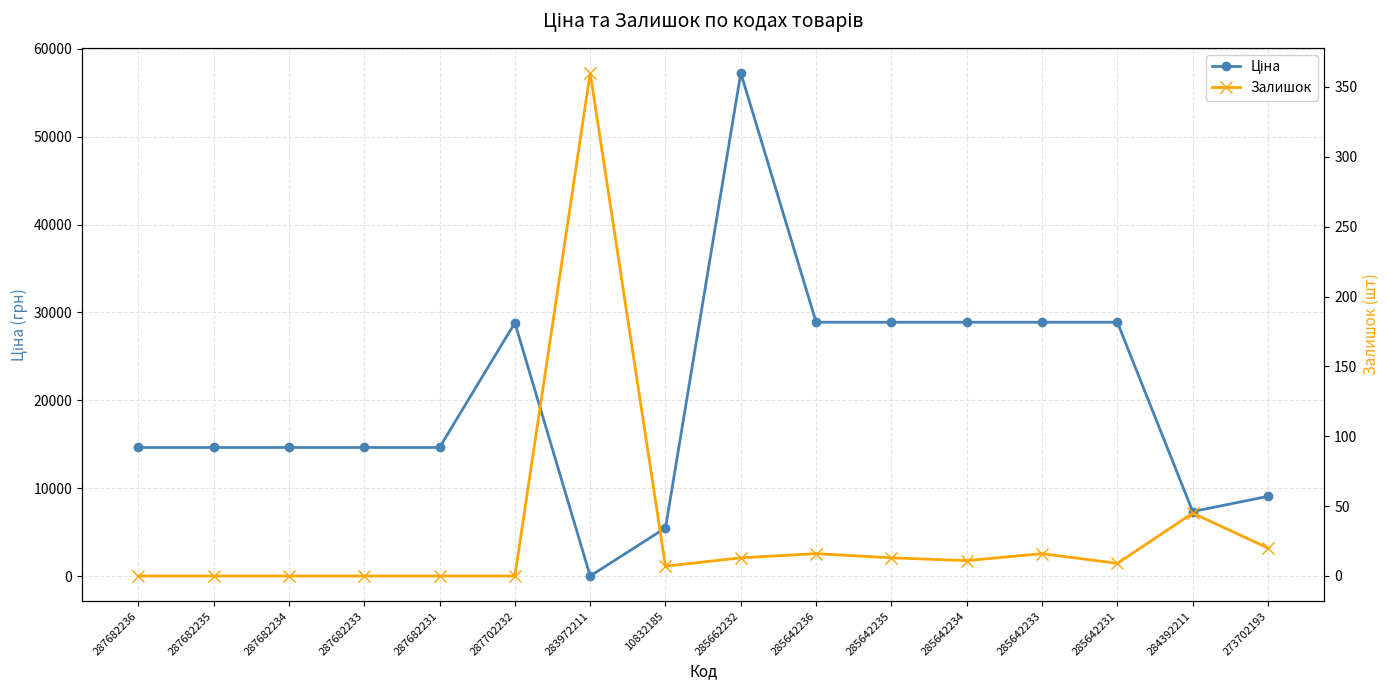

The Ціна series shows 9092.0 at 273702193. True or false?

True